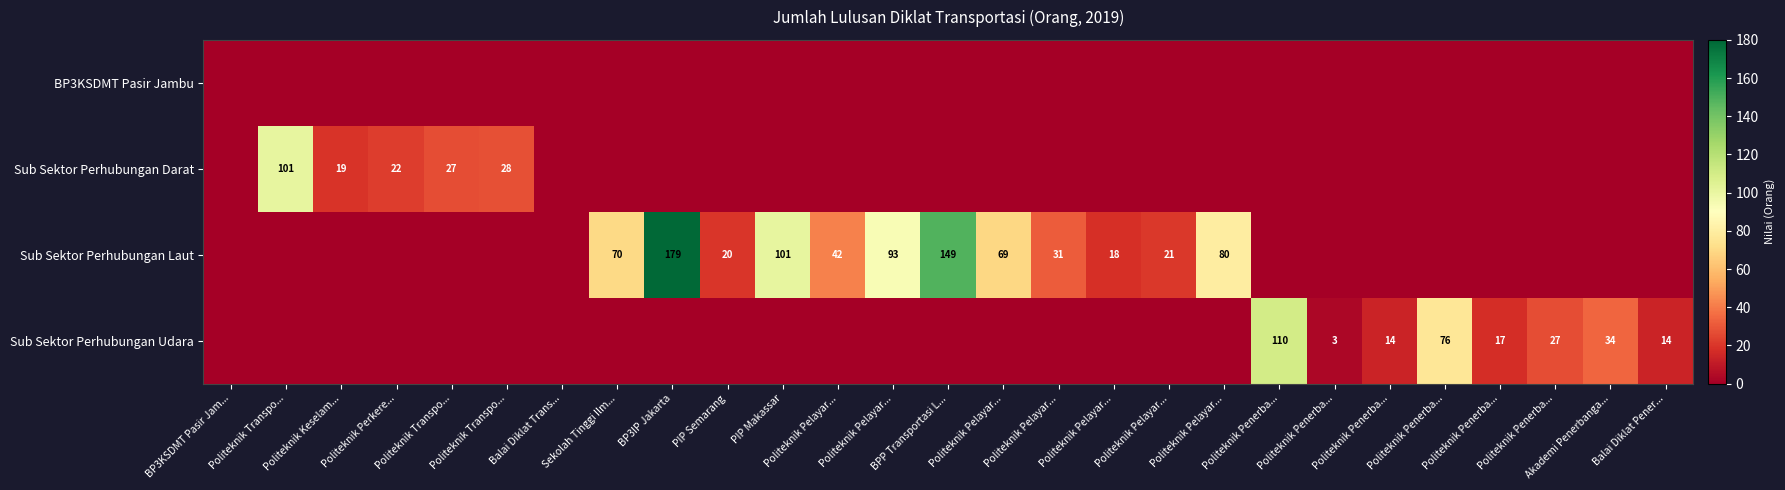

Rank the series by their maximum value, from highest to lowest.

Sub Sektor Perhubungan Laut, Sub Sektor Perhubungan Udara, Sub Sektor Perhubungan Darat, BP3KSDMT Pasir Jambu